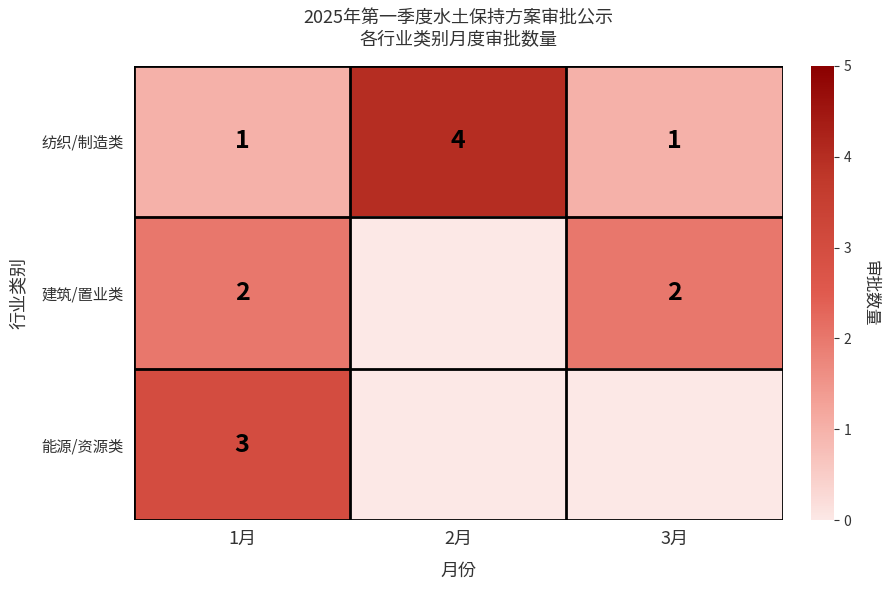

At 1月, list the series in order from smallest to largest.

纺织/制造类, 建筑/置业类, 能源/资源类